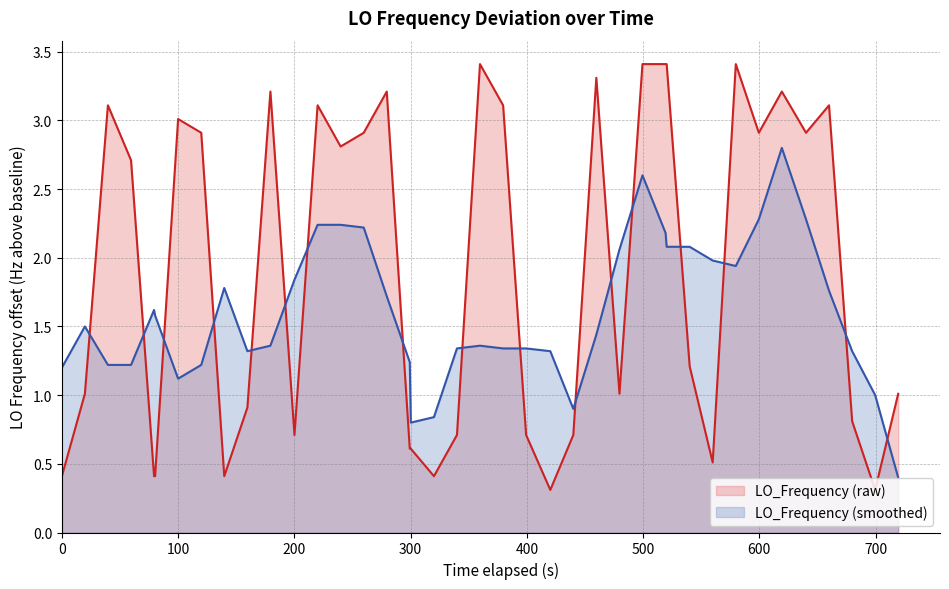

What is the maximum value shown in the chart?

3.4